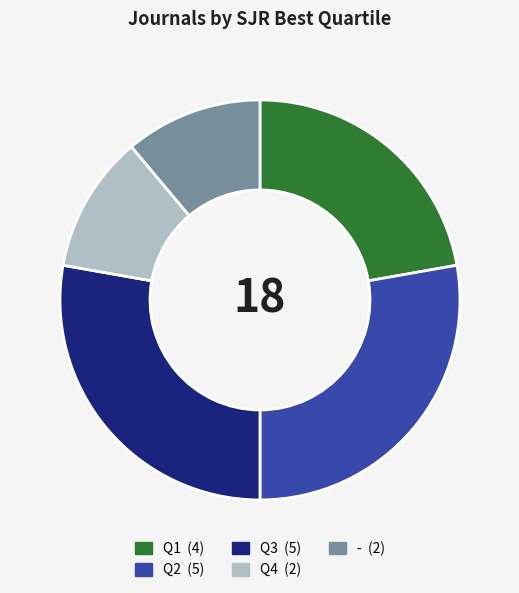

What is the ratio of the value at Q4 to the value at Q2?

0.4